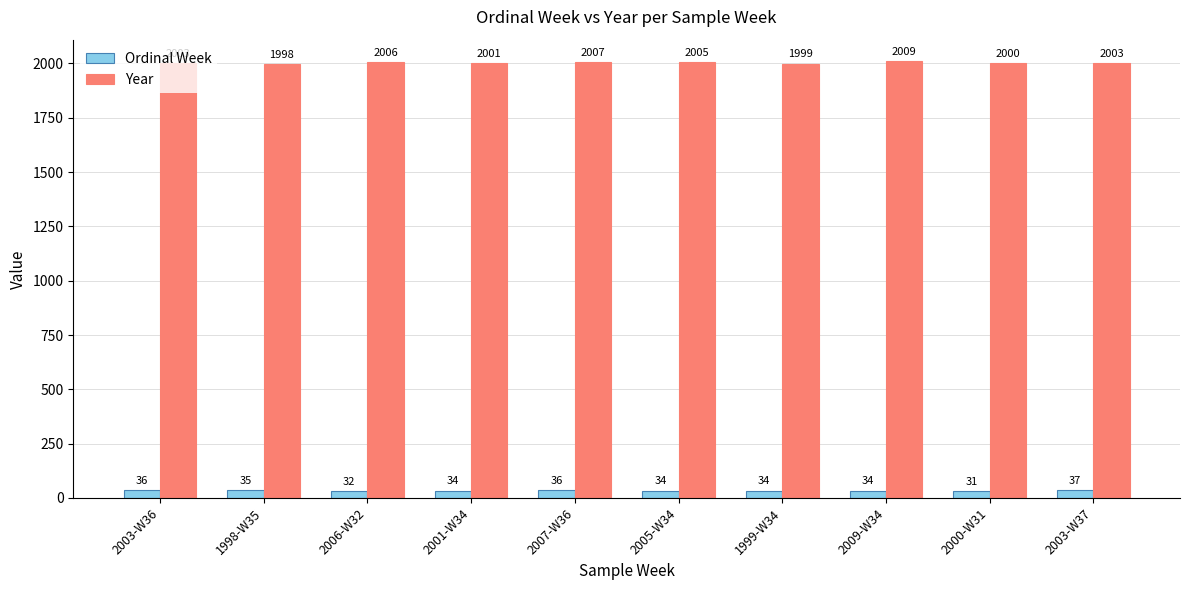

What is the label of the 10th bar from the left?

2003-W37